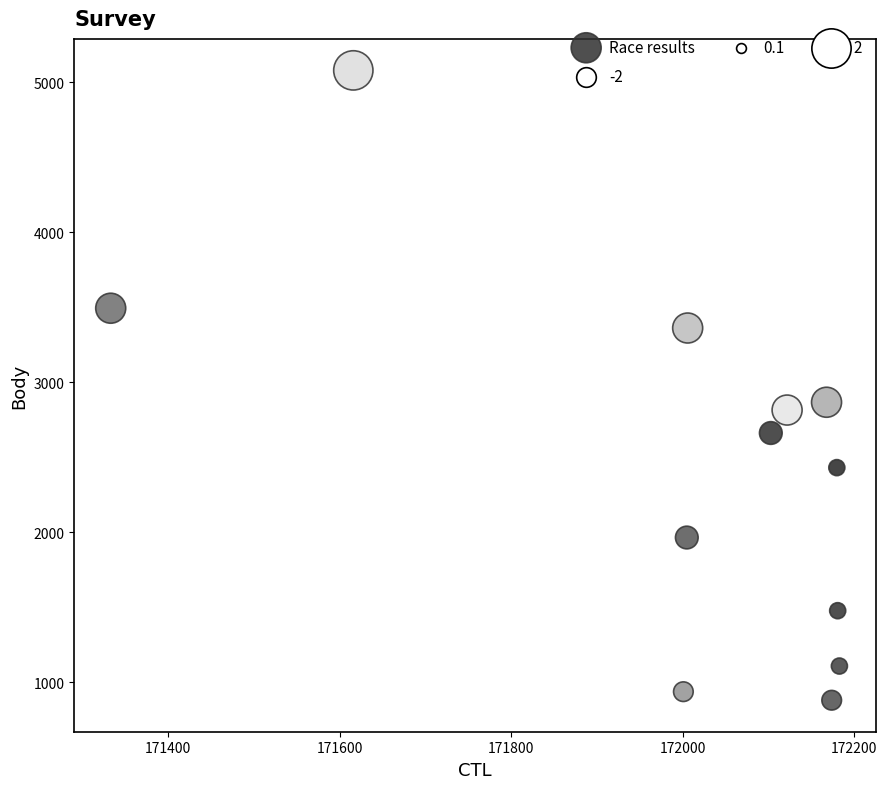

What is the average Y value?

2422